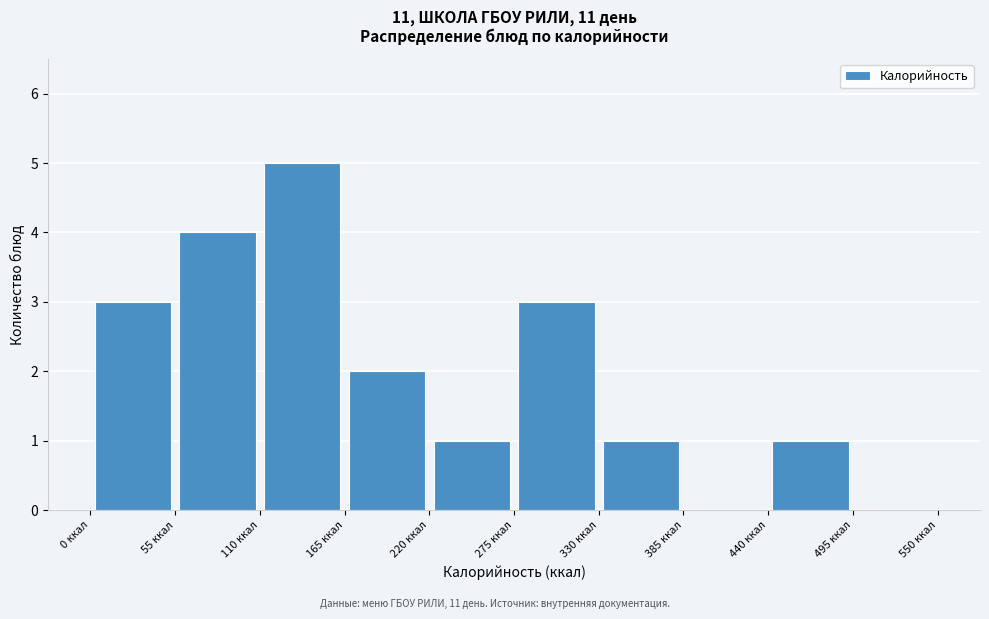

Reading left to right, list every bar in this chart as the range it spans on the x-axis followed by its height. Neither the bar edges nor the heights are printed on the chart, so give them approximately, as read against the axes.

0 to 55: 3
55 to 110: 4
110 to 165: 5
165 to 220: 2
220 to 275: 1
275 to 330: 3
330 to 385: 1
385 to 440: 0
440 to 495: 1
495 to 550: 0